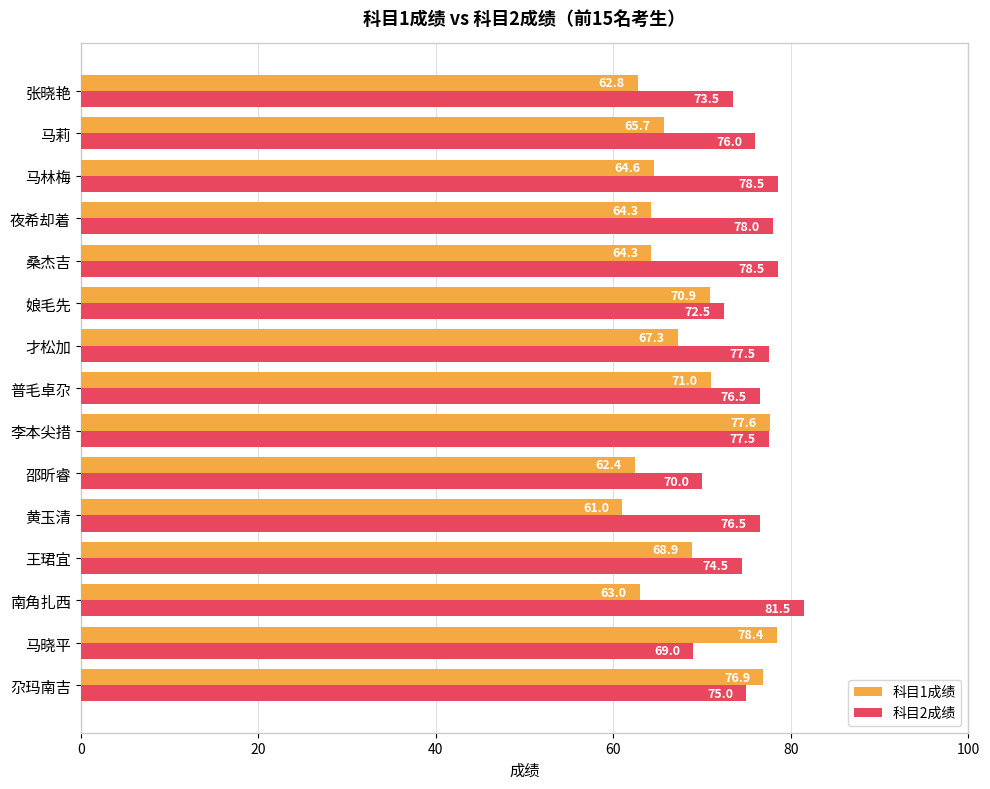

What is the sum of all 科目1成绩 values?

1019.1